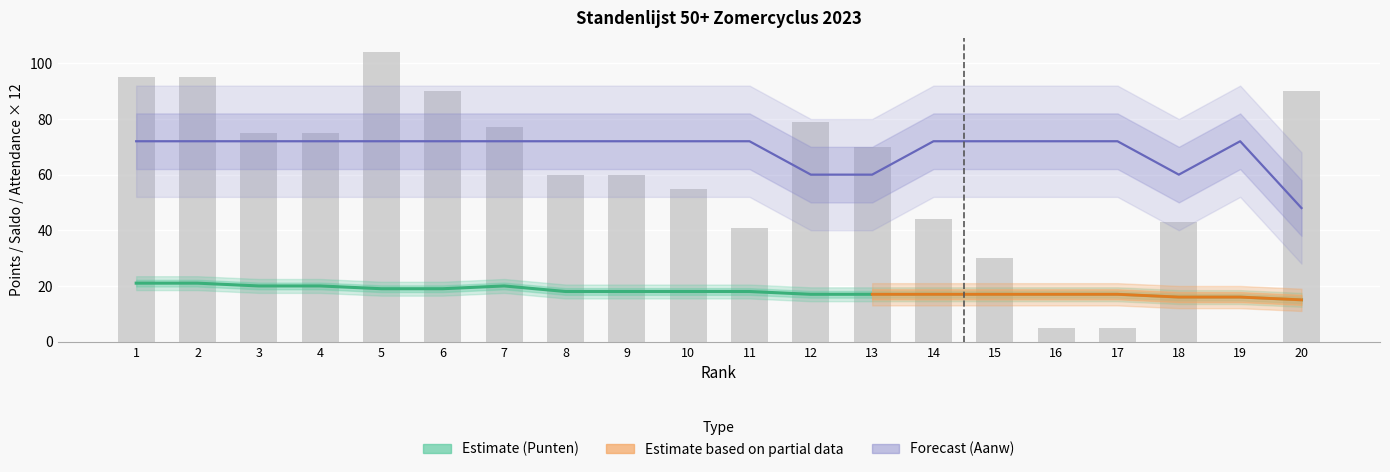

What is the value of the Punten bar at the 6th from the left?

19